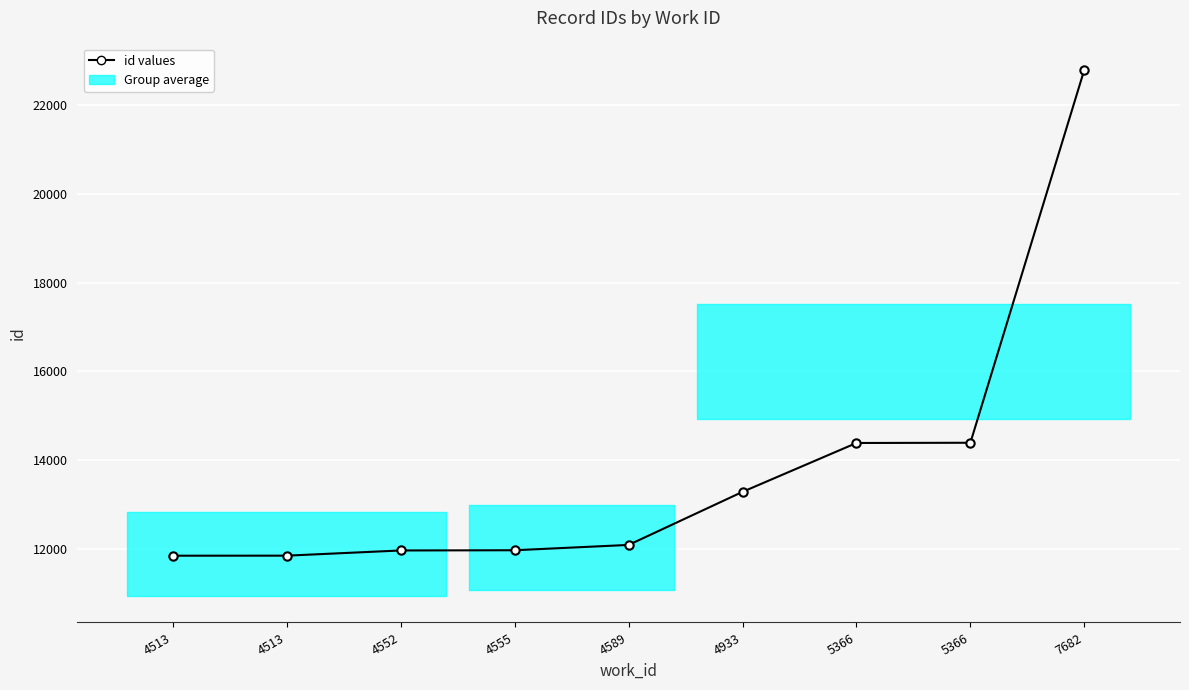

What is the smallest value displayed?

11848